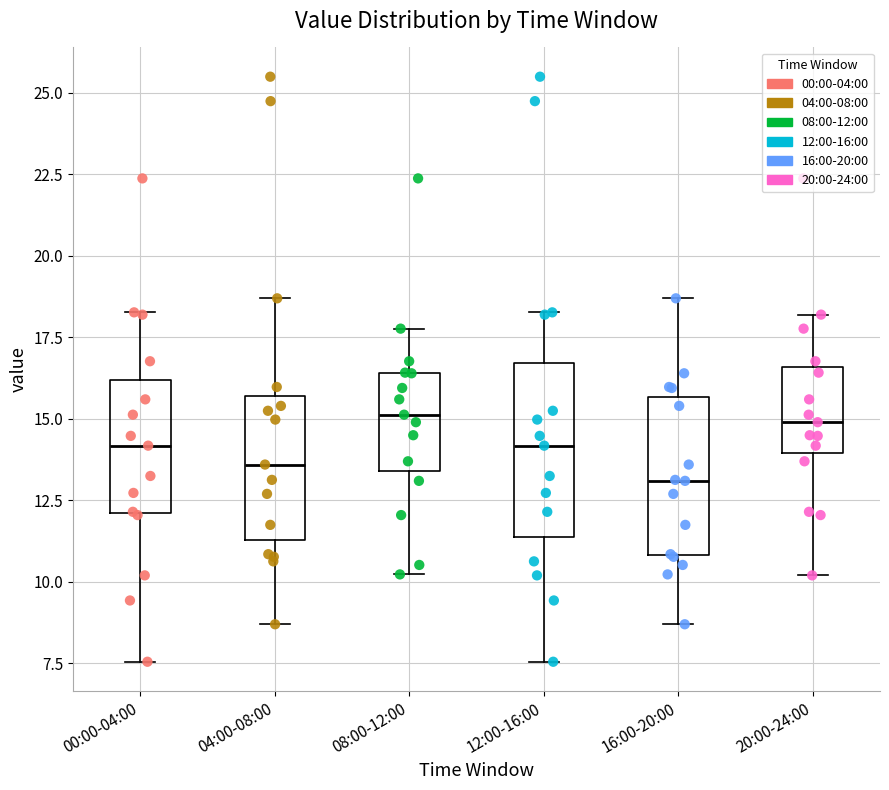

Where does the lower whisker of the box for 00:00-04:00 end on the y-axis? The values are not printed on the chart, so give them approximately, as read against the axis.

7.5